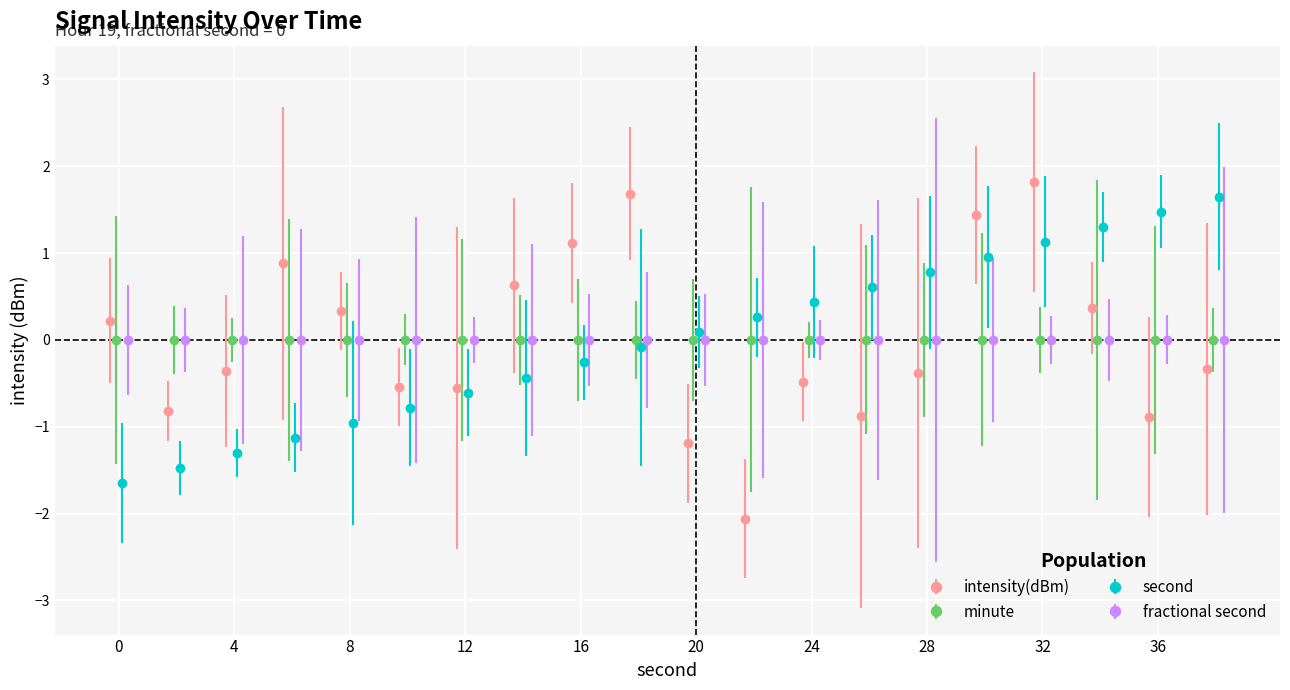

What is the lowest value of the intensity(dBm) series?

-2.1